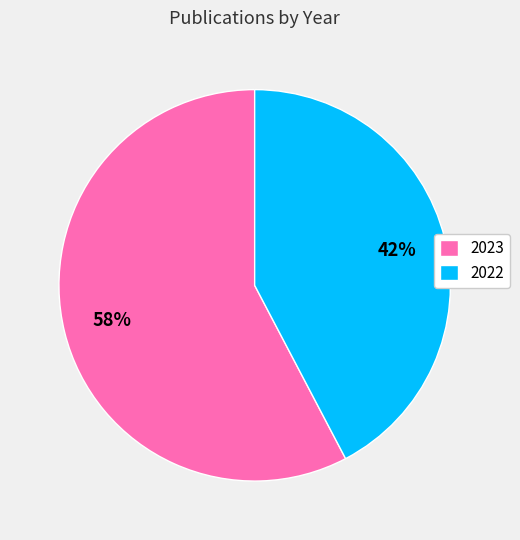

Is there any slice that represents more than half of the pie?

Yes